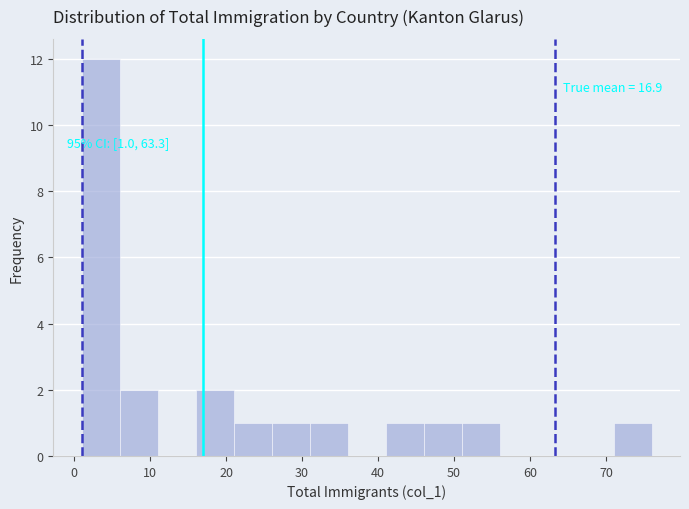

Which range on the x-axis has the tallest bar?

1 to 6